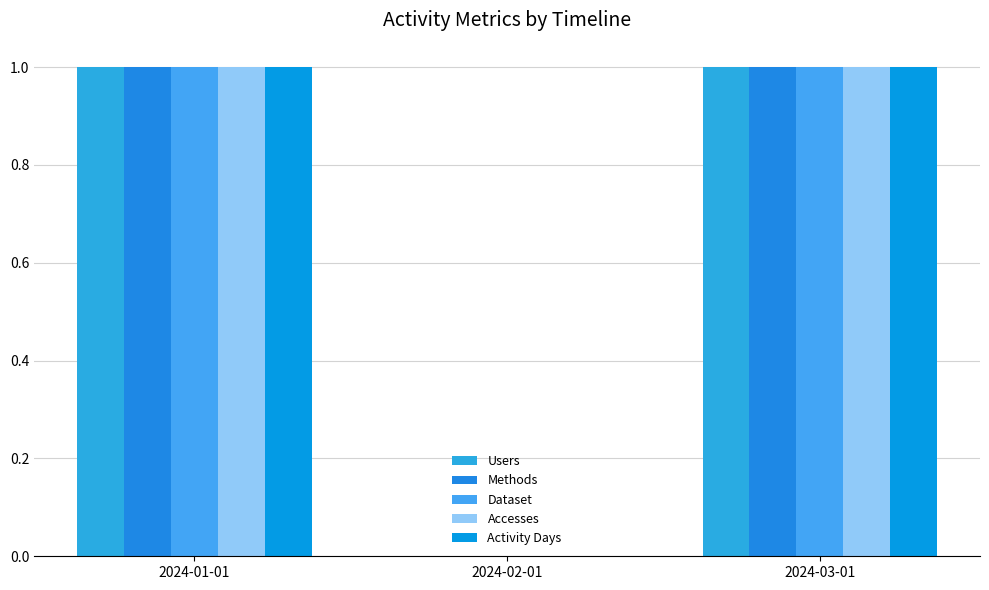

How many groups of bars are there?

3